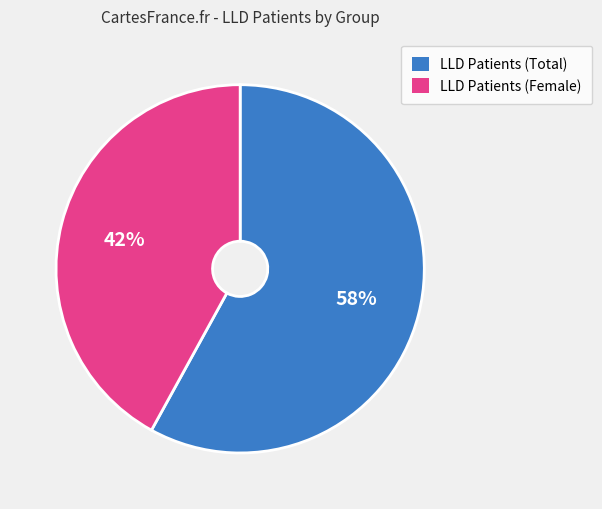

To the nearest percent, what portion does LLD Patients (Total) represent?

58%